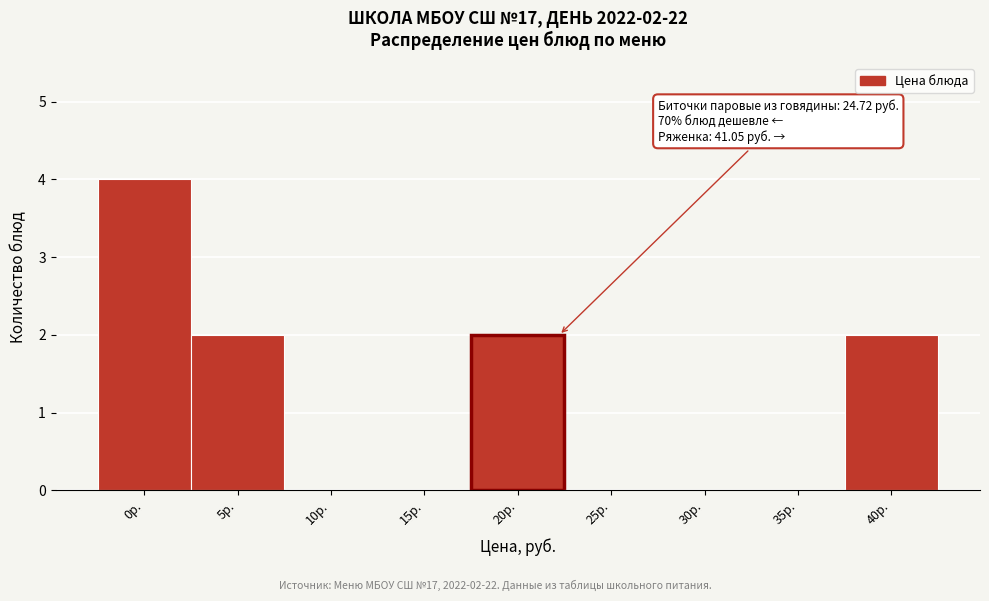

Reading left to right, what are all the values shown in this chart?

0р.=4	5р.=2	10р.=0	15р.=0	20р.=2	25р.=0	30р.=0	35р.=0	40р.=2